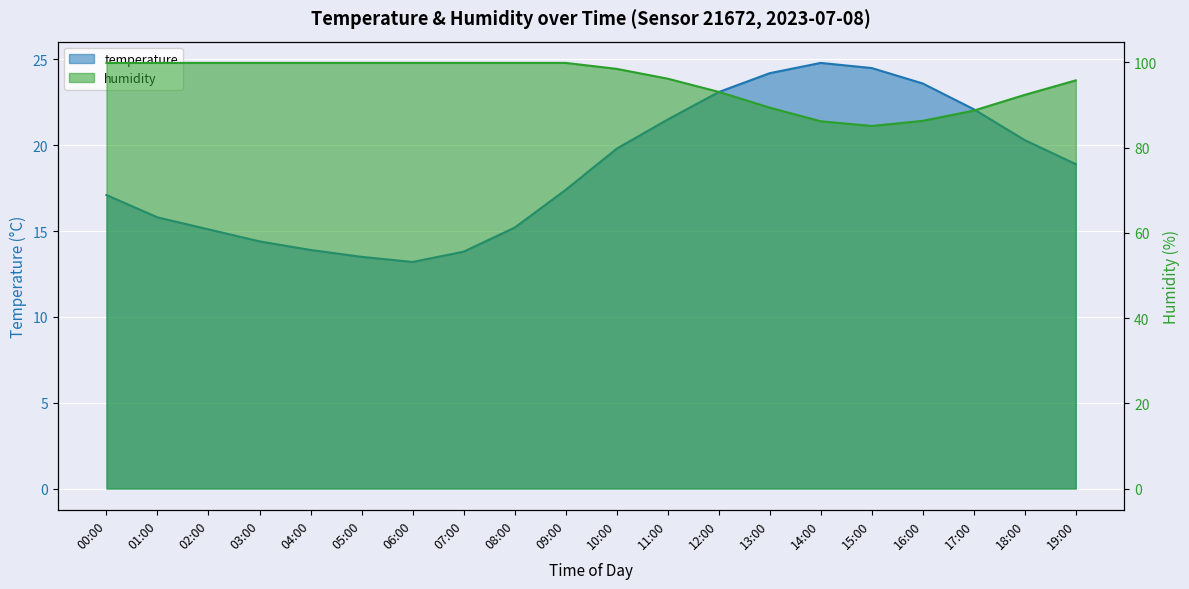

What is the difference between the maximum and minimum values in the temperature series?

11.6